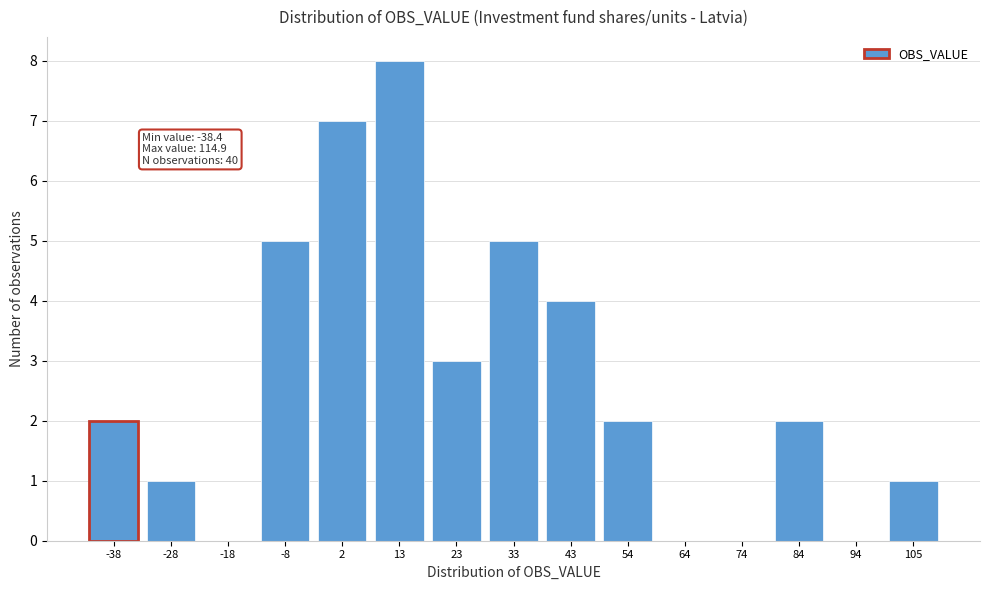

Reading right to left, what are all the values shown in this chart?

105=1	94=0	84=2	74=0	64=0	54=2	43=4	33=5	23=3	13=8	2=7	-8=5	-18=0	-28=1	-38=2